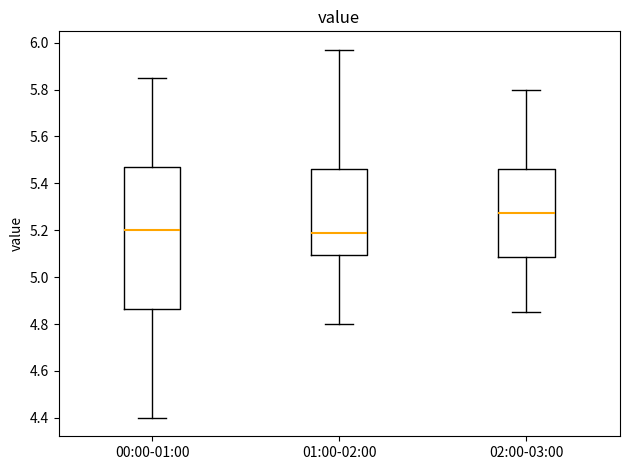

Reading left to right, read every box against the y-axis: the position of its median line, the range the box covers, and the ends of its whiskers. The values are not printed on the chart, so give them approximately, as read against the axis.

00:00-01:00: median 5.20, box 4.86 to 5.48, whiskers 4.40 to 5.86
01:00-02:00: median 5.20, box 5.10 to 5.46, whiskers 4.80 to 5.98
02:00-03:00: median 5.28, box 5.08 to 5.46, whiskers 4.86 to 5.80